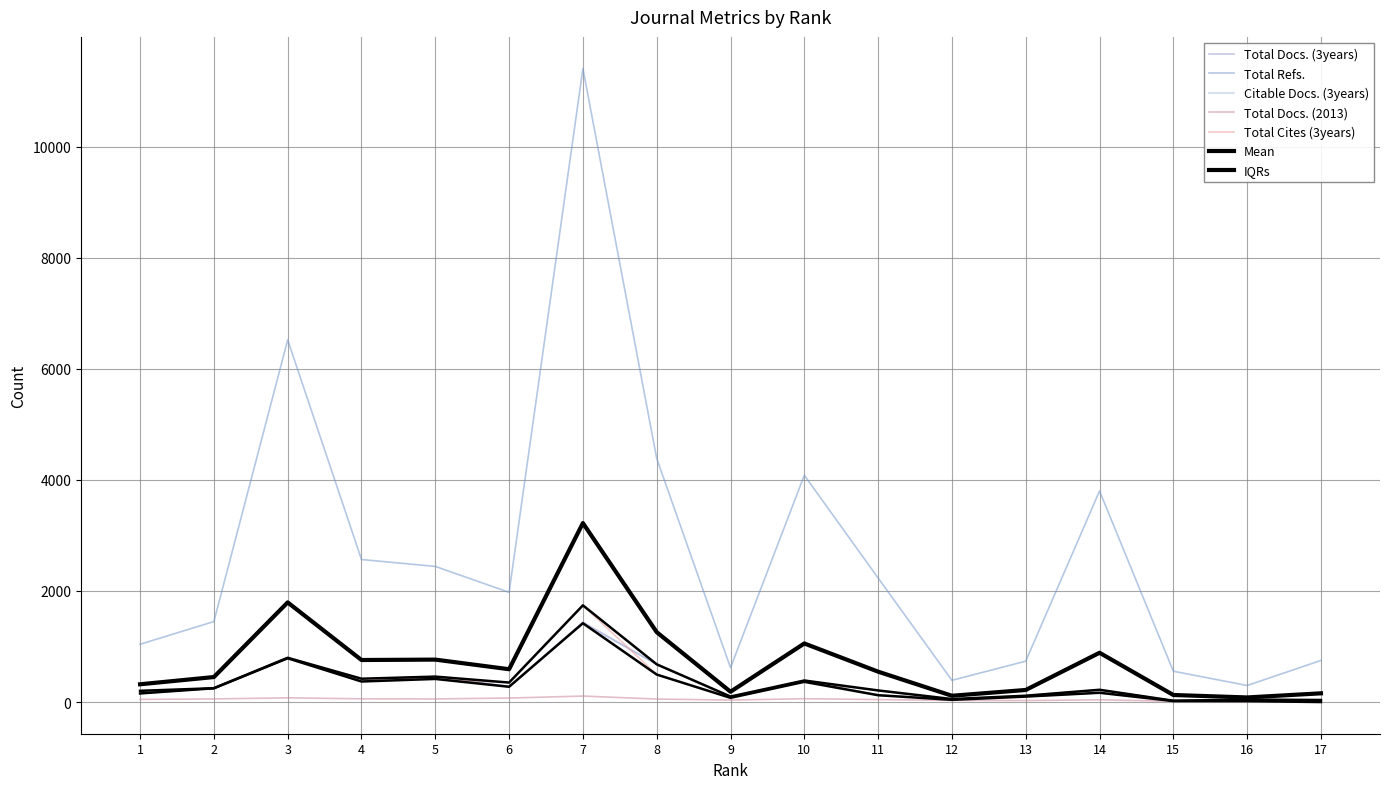

The Total Docs. (2013) series shows 108 at 7. True or false?

True